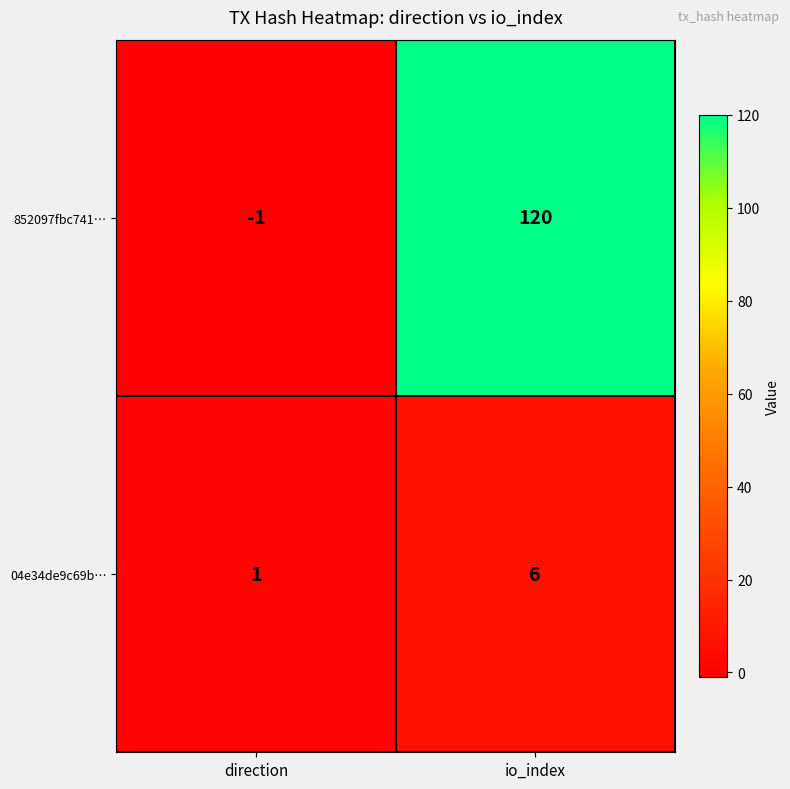

Count the number of categories in the chart.

2